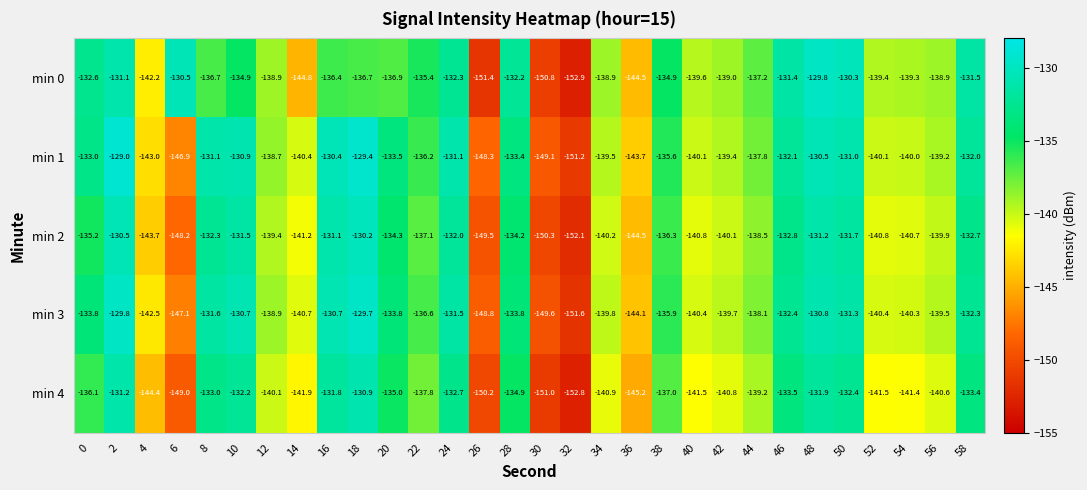

What is the sum of the min 1 values at 8 and 14?

-271.5